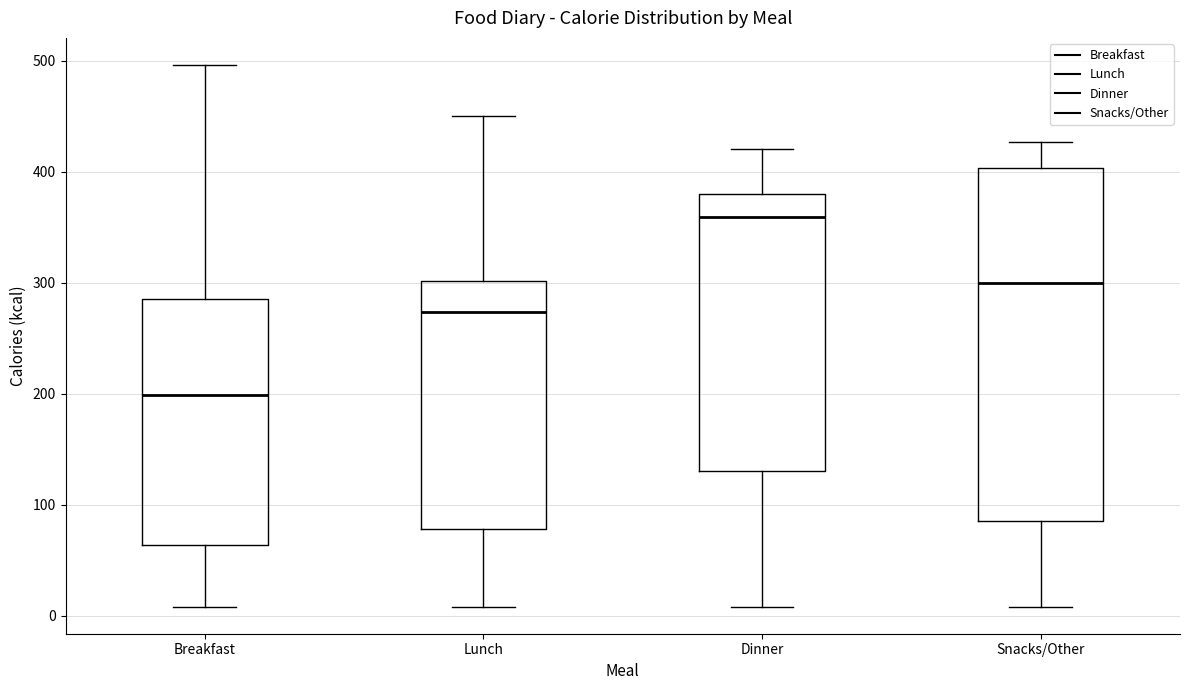

Which box's median line is the highest?

Dinner